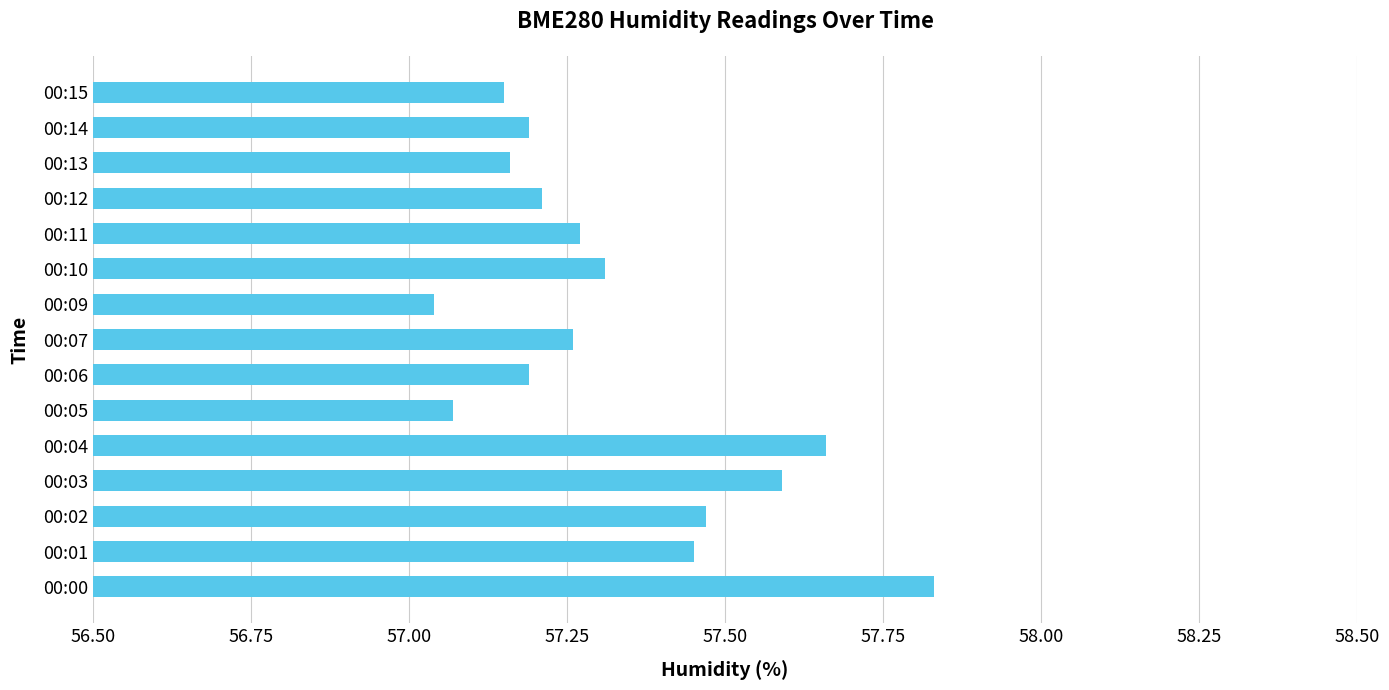

True or false: the data shows 57.2 at 00:06.

True